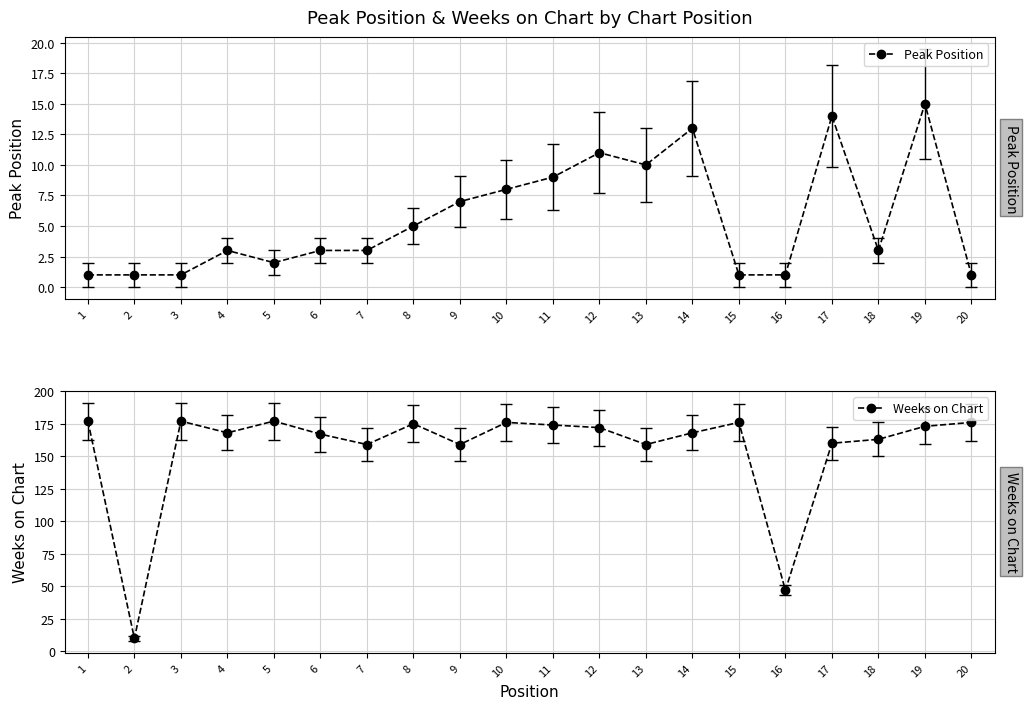

True or false: Peak Position and Weeks on Chart intersect in this chart.

False